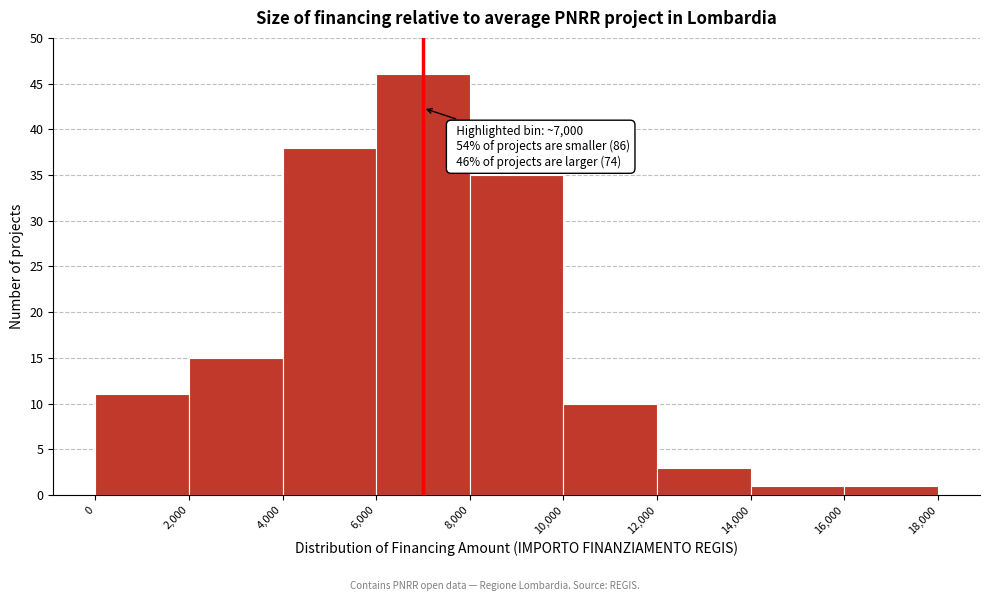

Which range on the x-axis has the tallest bar?

6,000 to 8,000